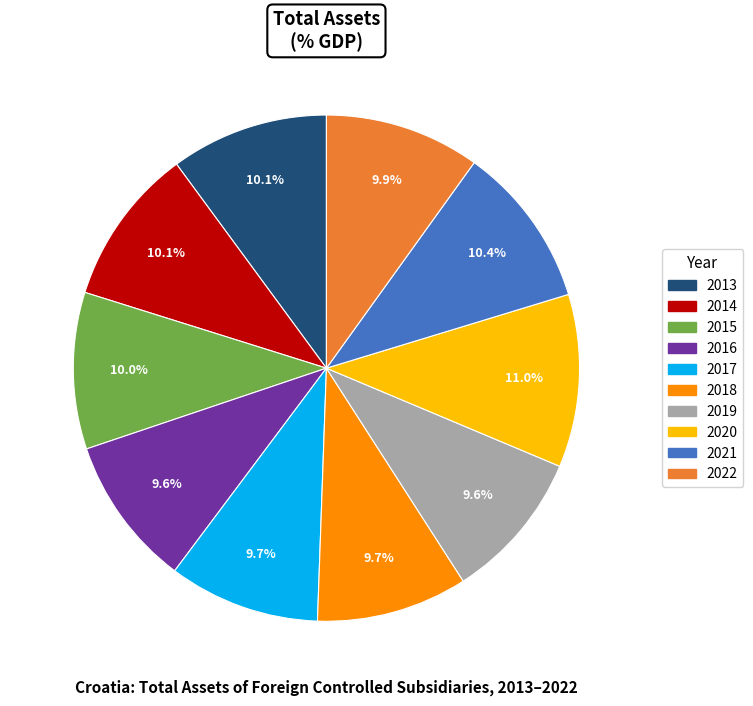

To the nearest percent, what percentage of the pie is 2019?

10%